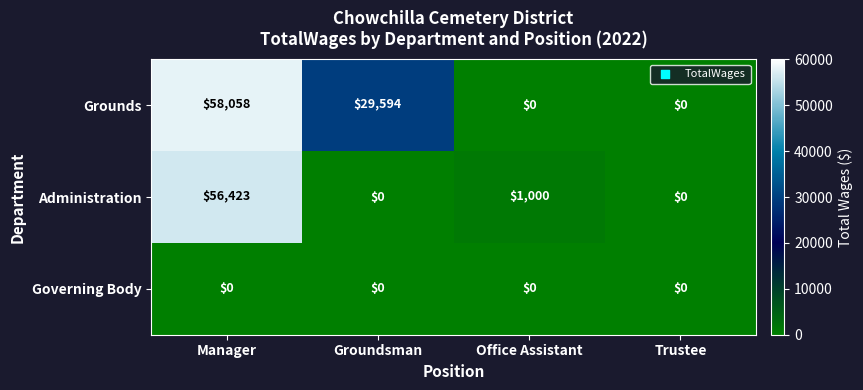

Which label corresponds to the largest value in the chart?

Manager